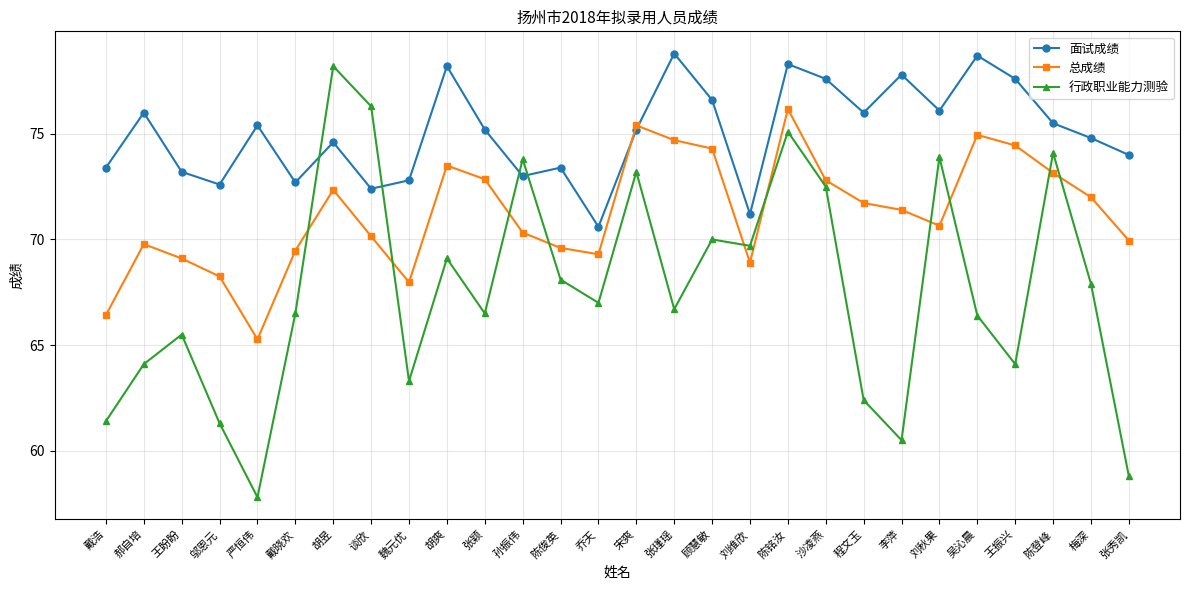

How many values in the 总成绩 series are below 71?

14